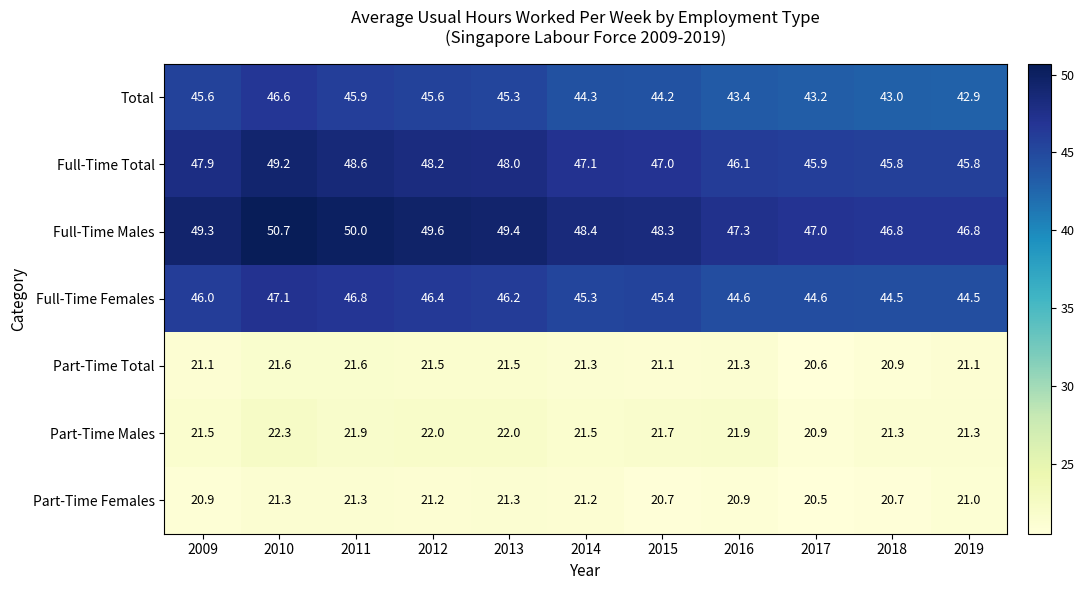

Which series has the widest spread of values?

Full-Time Males